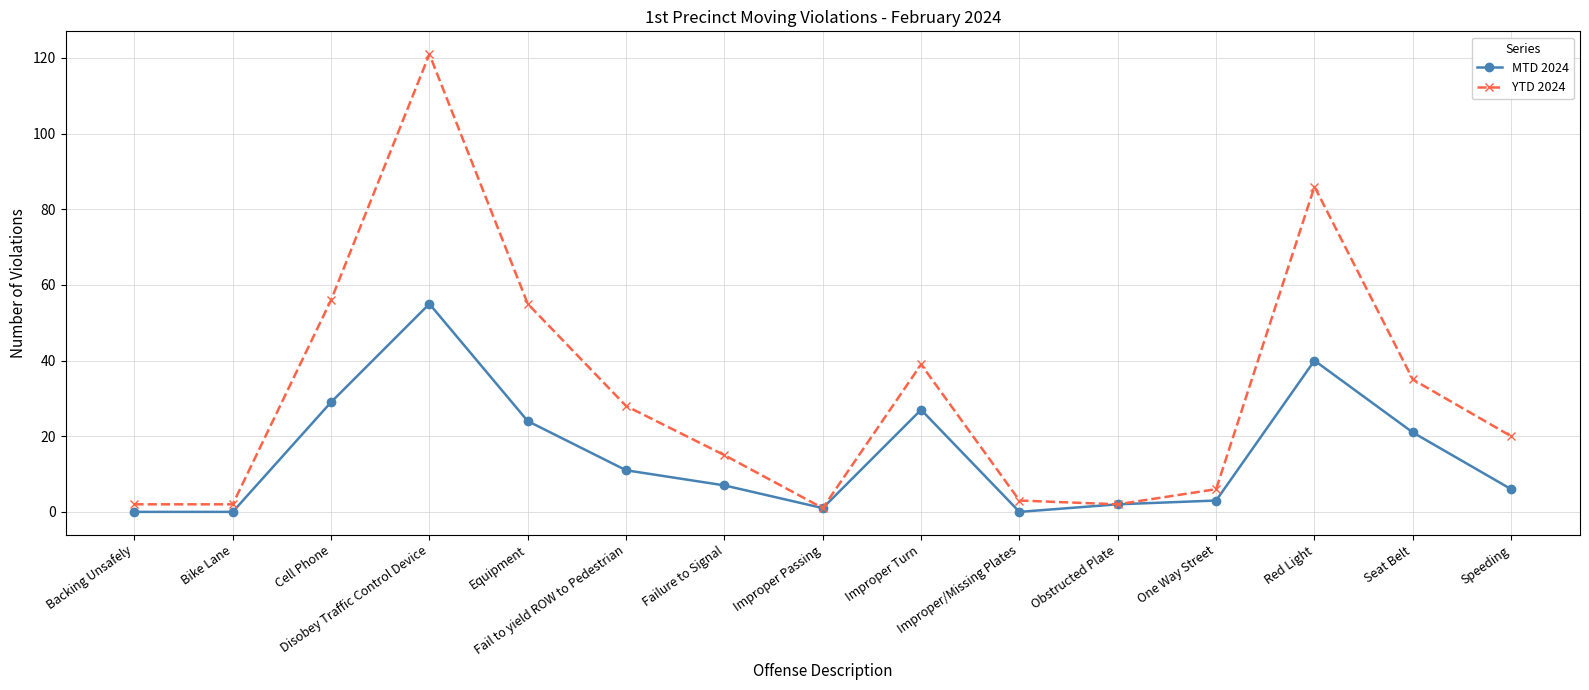

The YTD 2024 series shows 2 at Obstructed Plate. True or false?

True